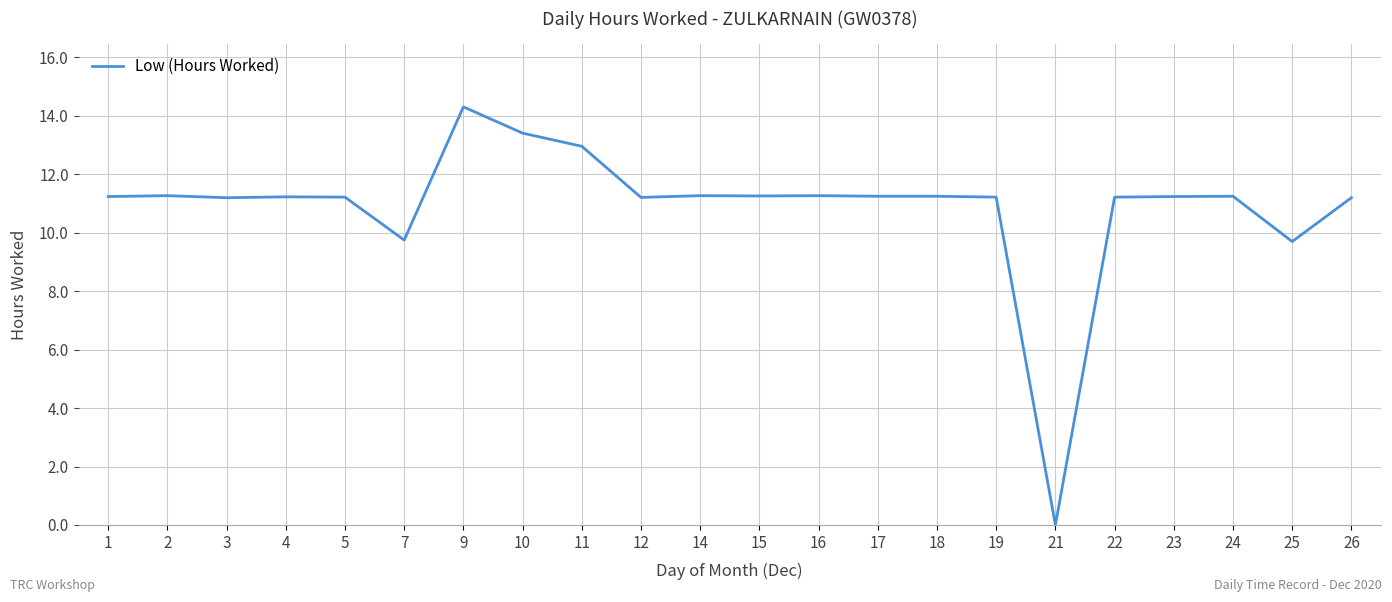

Does the chart have visible grid lines?

Yes